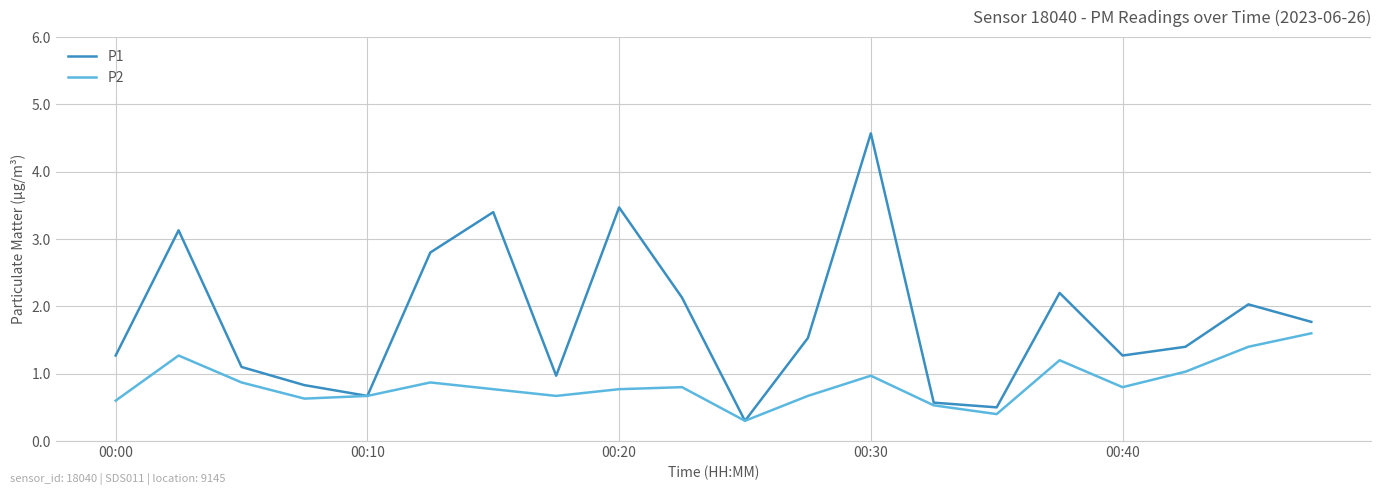

Which series has the largest range (max minus min)?

P1